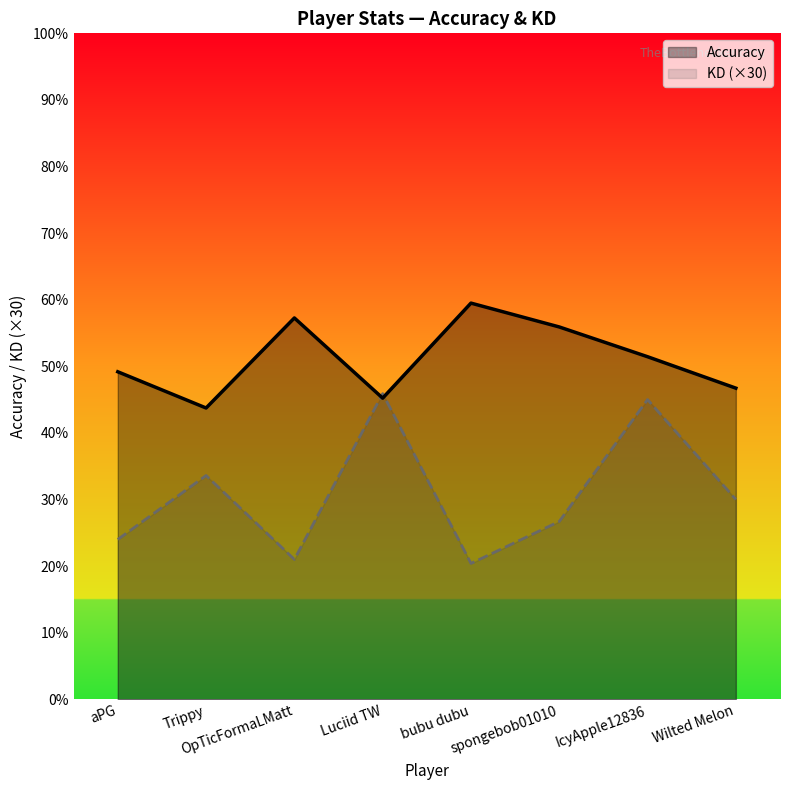

Does the chart have visible grid lines?

No